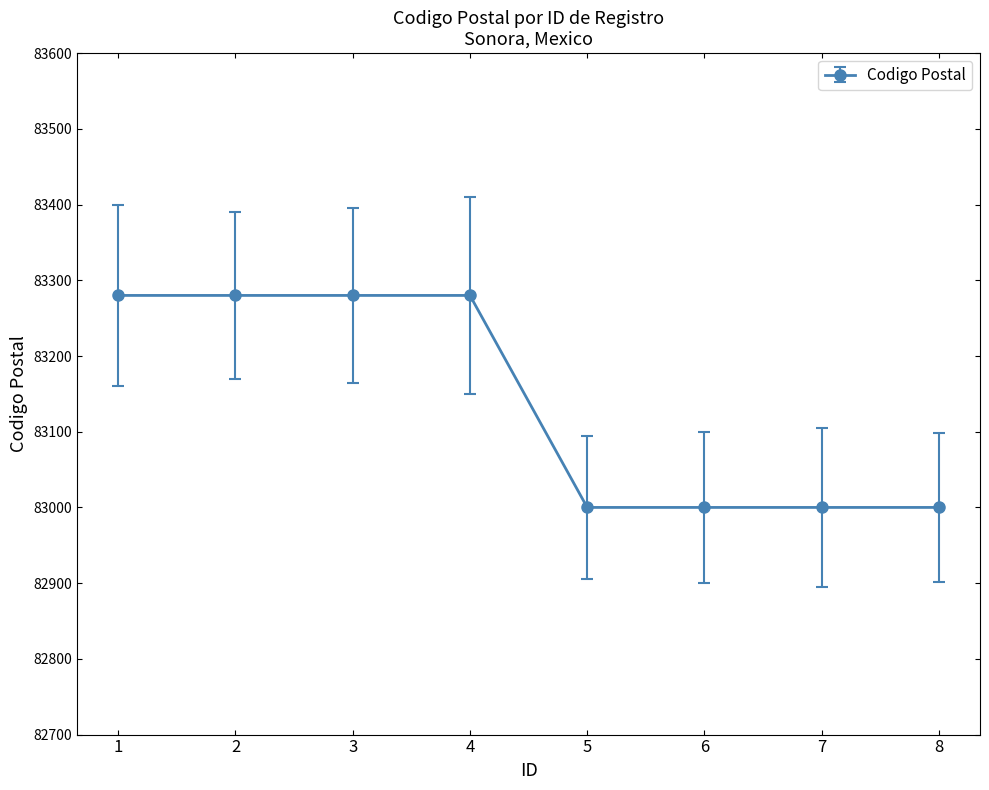

Reading right to left, list all the values displayed in this chart.

83000	83000	83000	83000	83280	83280	83280	83280